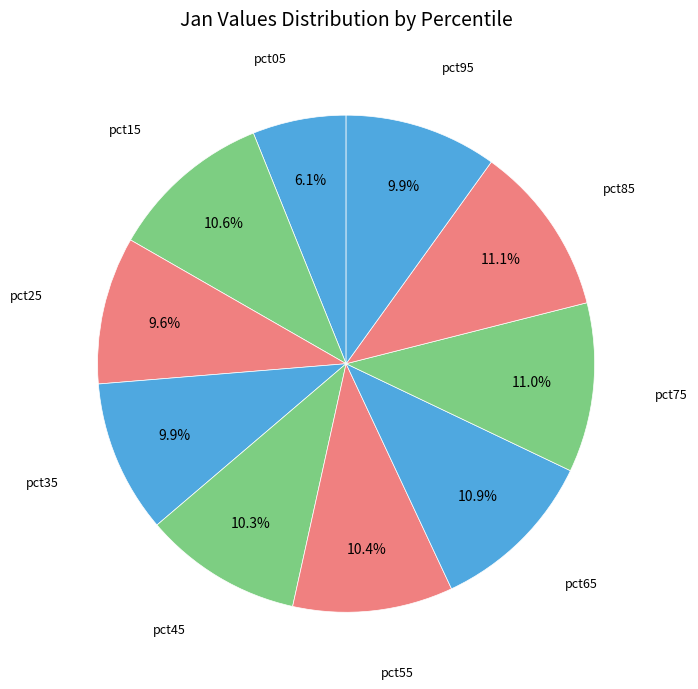

Do pct35 and pct65 together represent more than half of the pie?

No